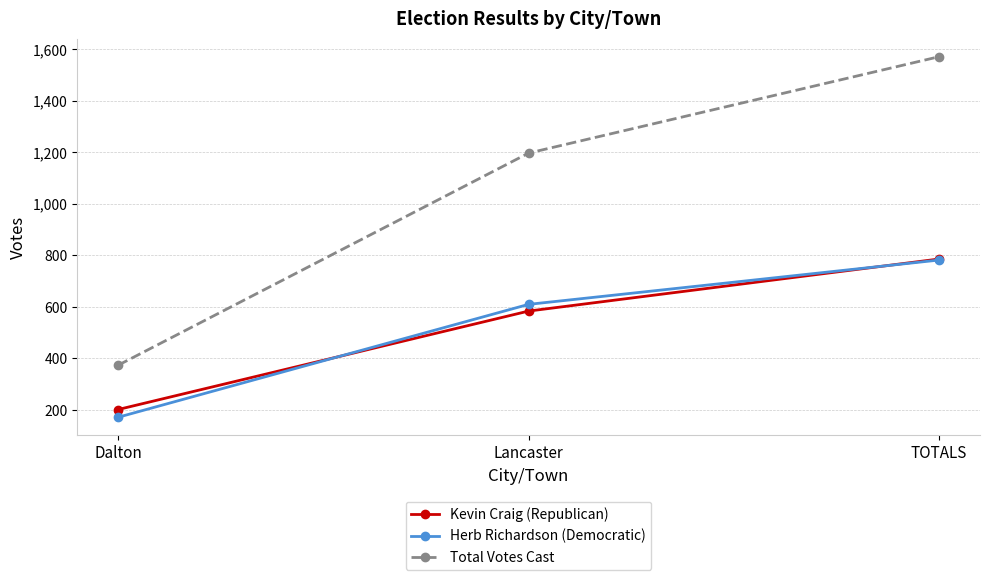

Where is Kevin Craig (Republican) nearest to the value 494?

Lancaster